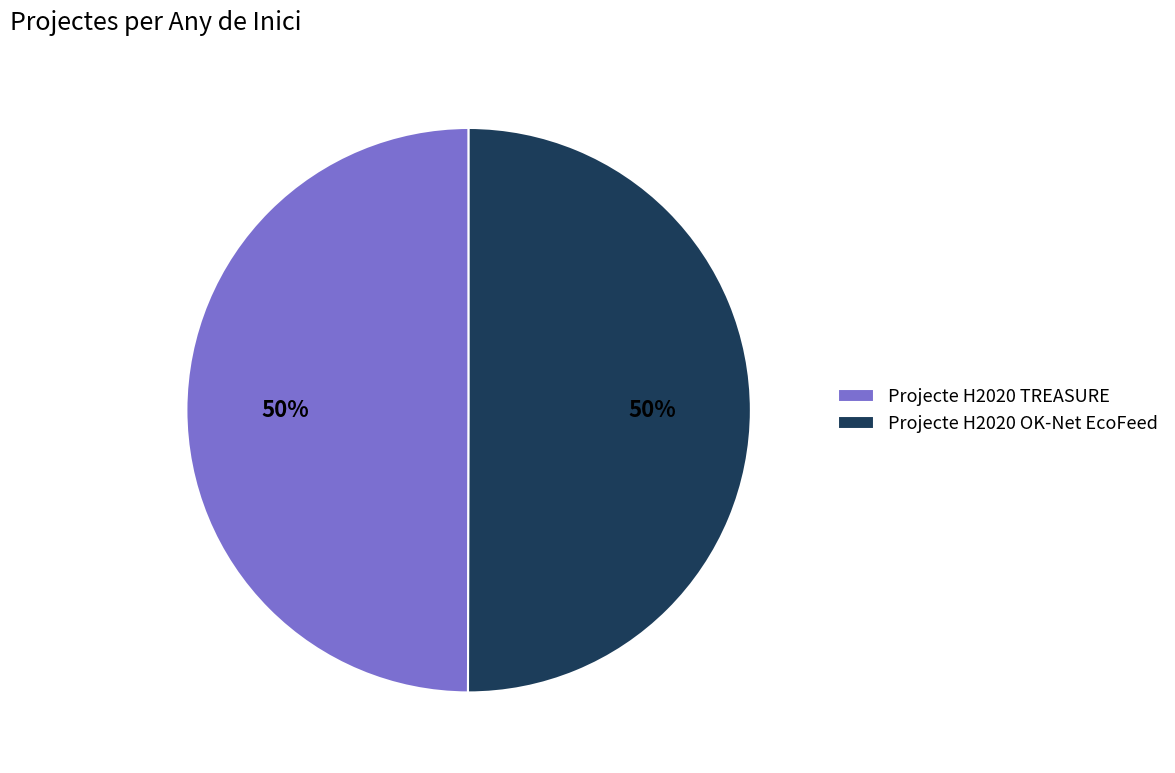

Count the number of slices in the pie.

2